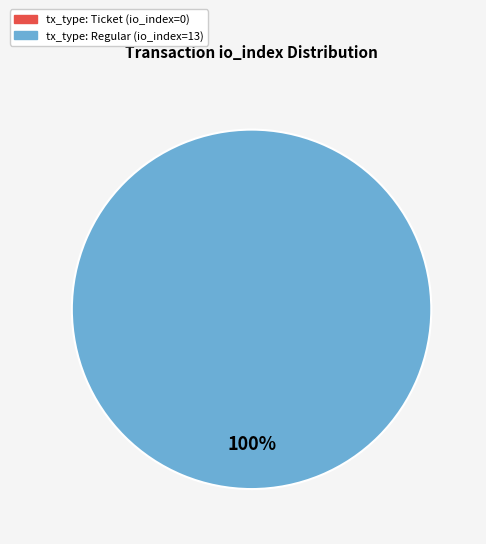

Do tx_type: Regular (io_index=13) and tx_type: Ticket (io_index=0) together represent more than half of the pie?

Yes